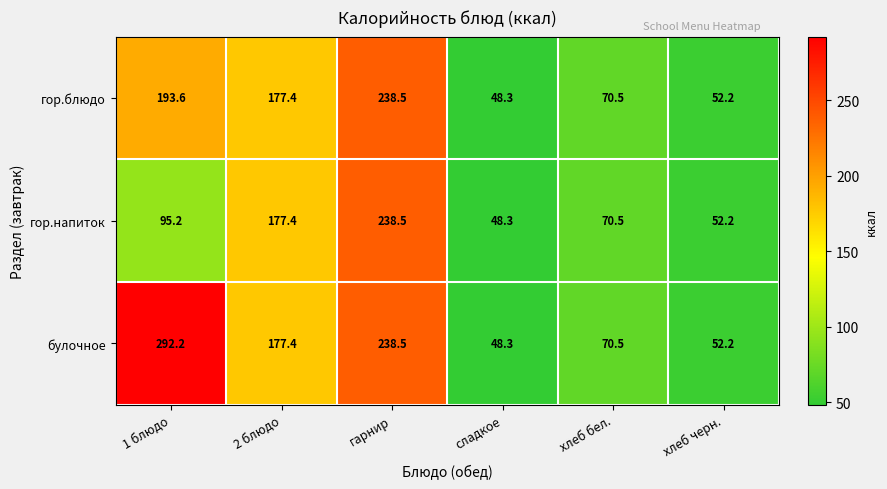

Rank the series by their average value, from lowest to highest.

гор.напиток, гор.блюдо, булочное